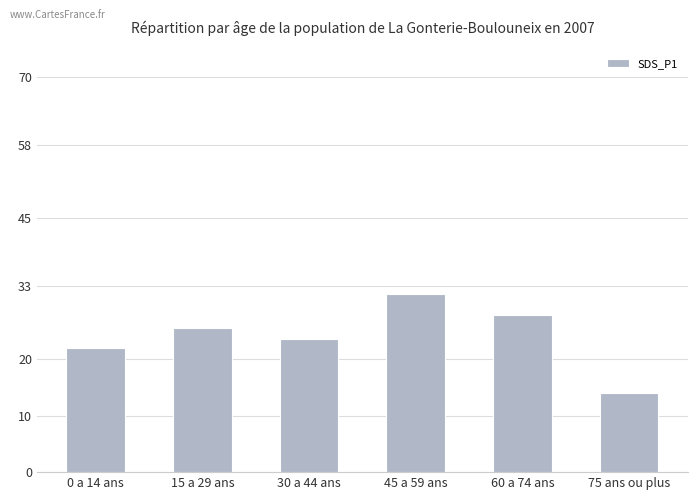

Where is the data nearest to the value 22?

0 a 14 ans